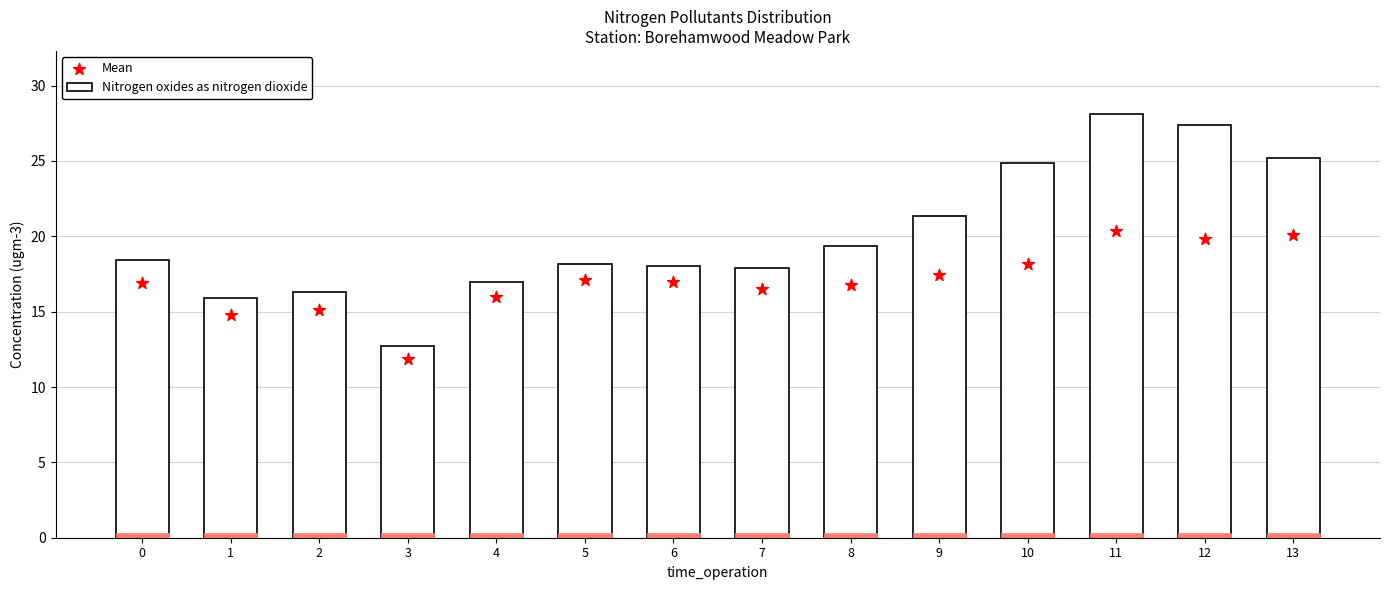

Is the value of Mean at 2 greater than the value of Nitrogen oxides as nitrogen dioxide at 3?

Yes